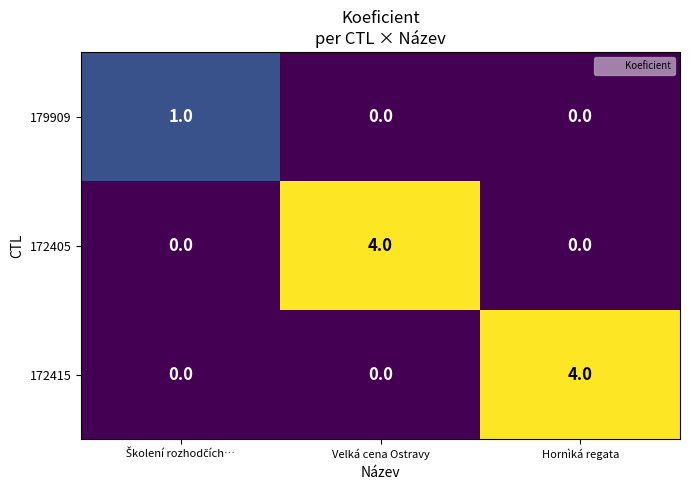

Reading right to left, transcribe all the data shown in this chart.

179909: 0	0	1
172405: 0	4	0
172415: 4	0	0